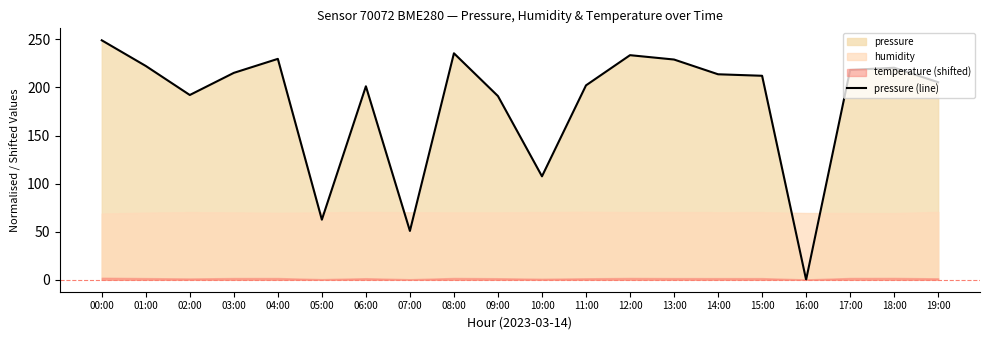

What is the difference between the maximum and minimum values?

249.1